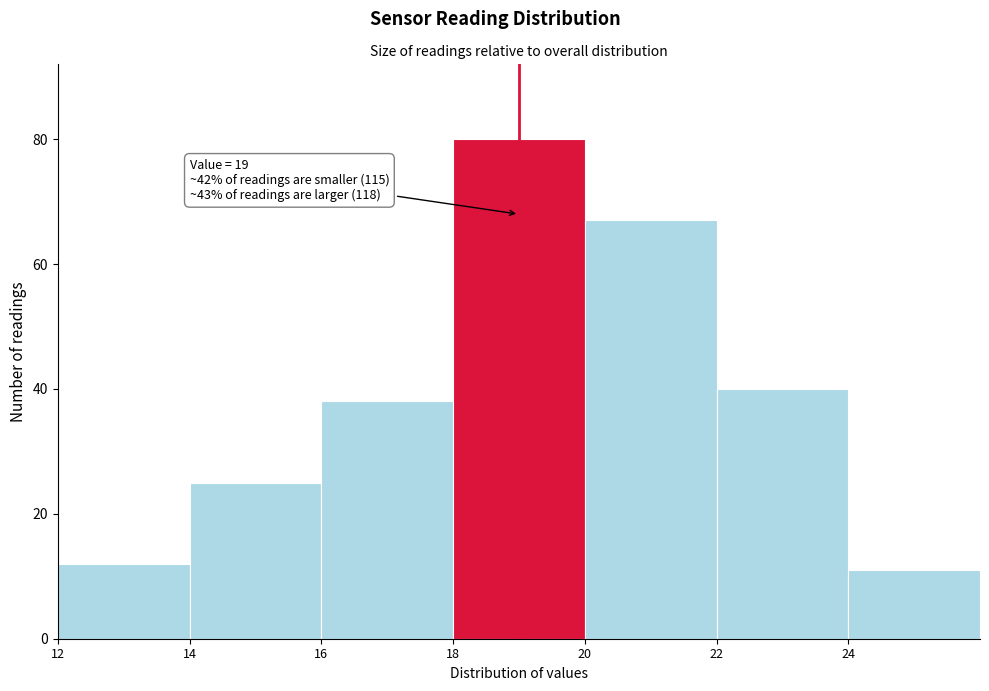

Which range on the x-axis has the tallest bar?

18 to 20